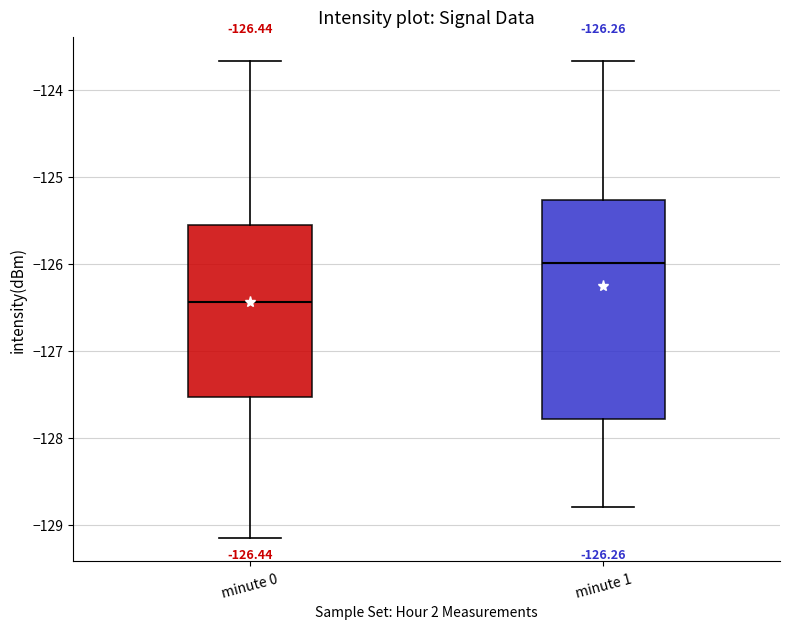

Which box has the lowest median line?

minute 0